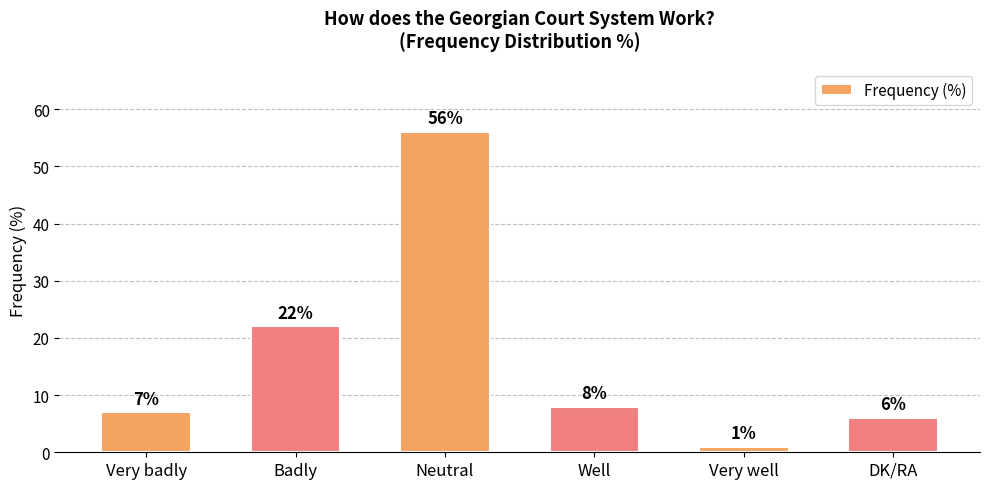

What is the minimum value shown in the chart?

1